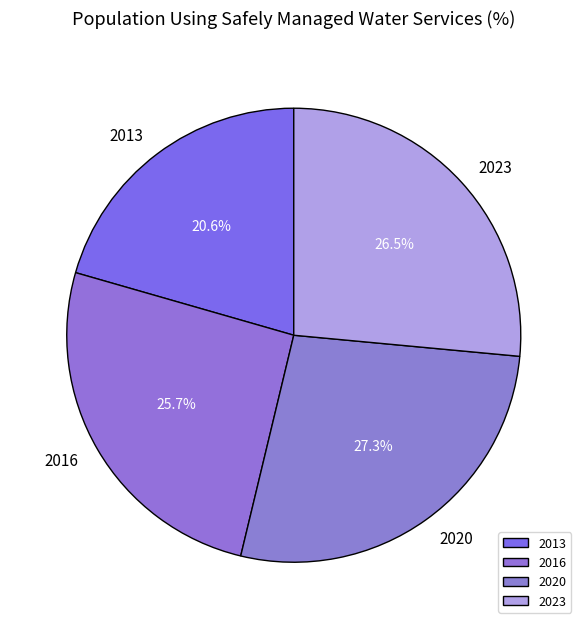

To the nearest percent, what is the average slice percentage?

25%